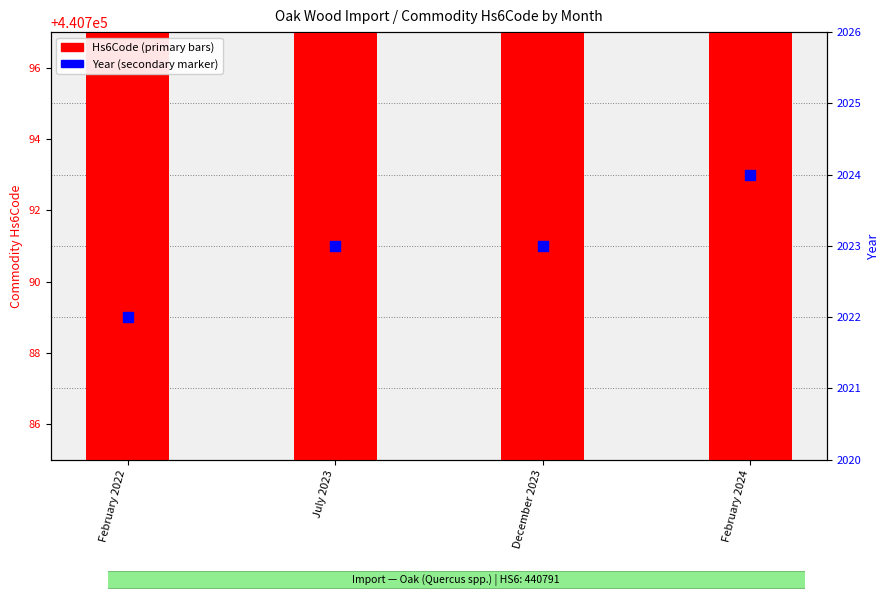

Which series has the widest spread of Y values?

Year (secondary)